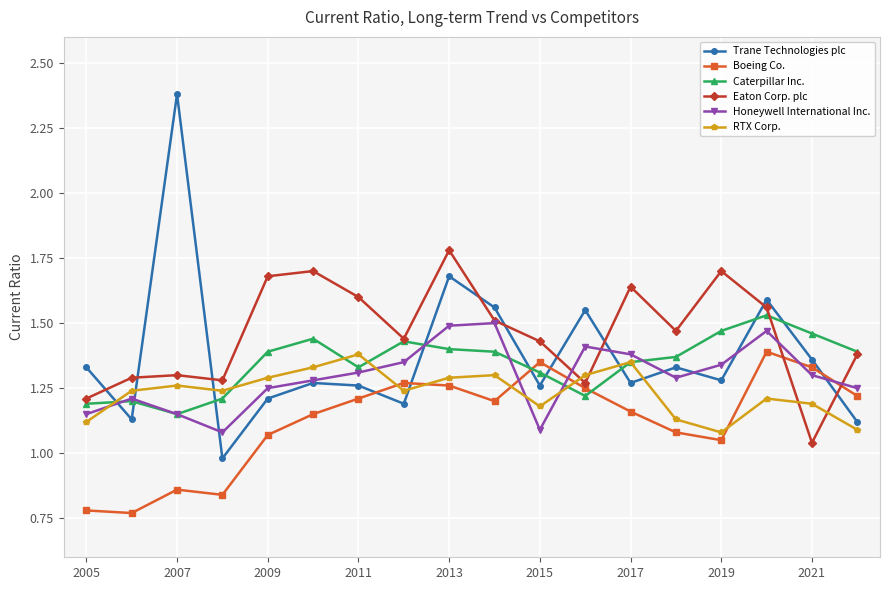

At how many categories does at least one series exceed 0?

18